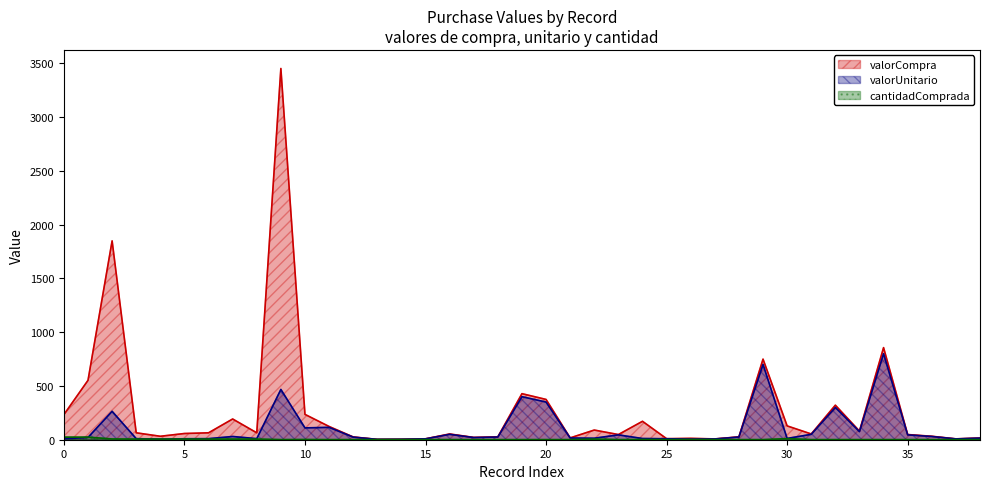

Is the value of cantidadComprada at 28/02/2024 greater than the value of valorCompra at 28/02/2024?

No